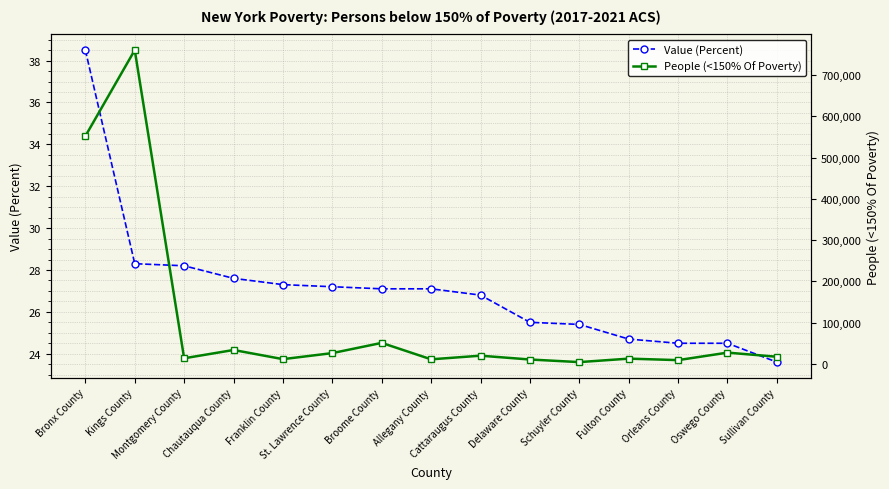

What is the maximum value shown in the chart?

760671.0